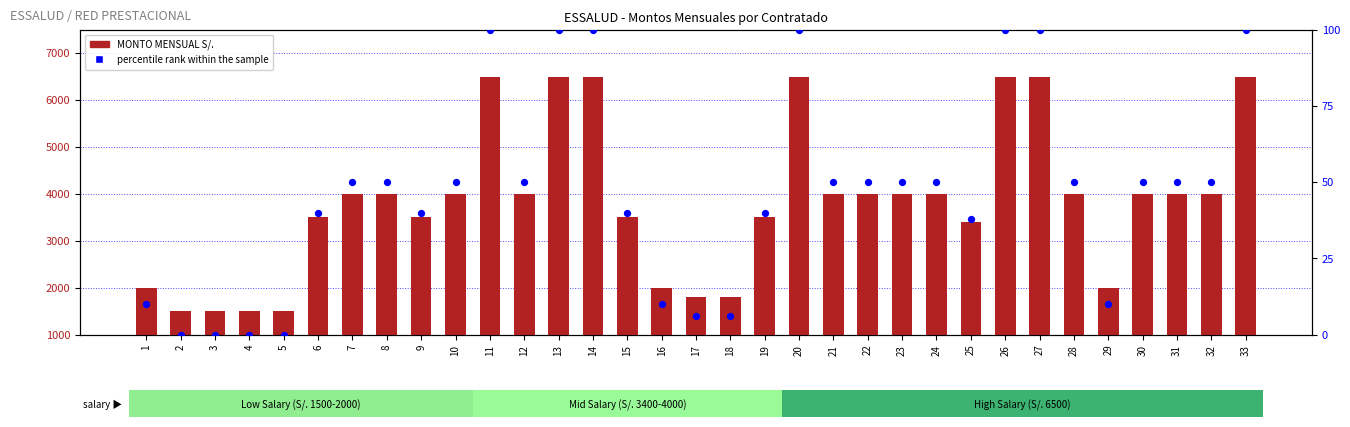

Is the value of MONTO MENSUAL S/. at 23 greater than the value of percentile rank within the sample at 30?

Yes